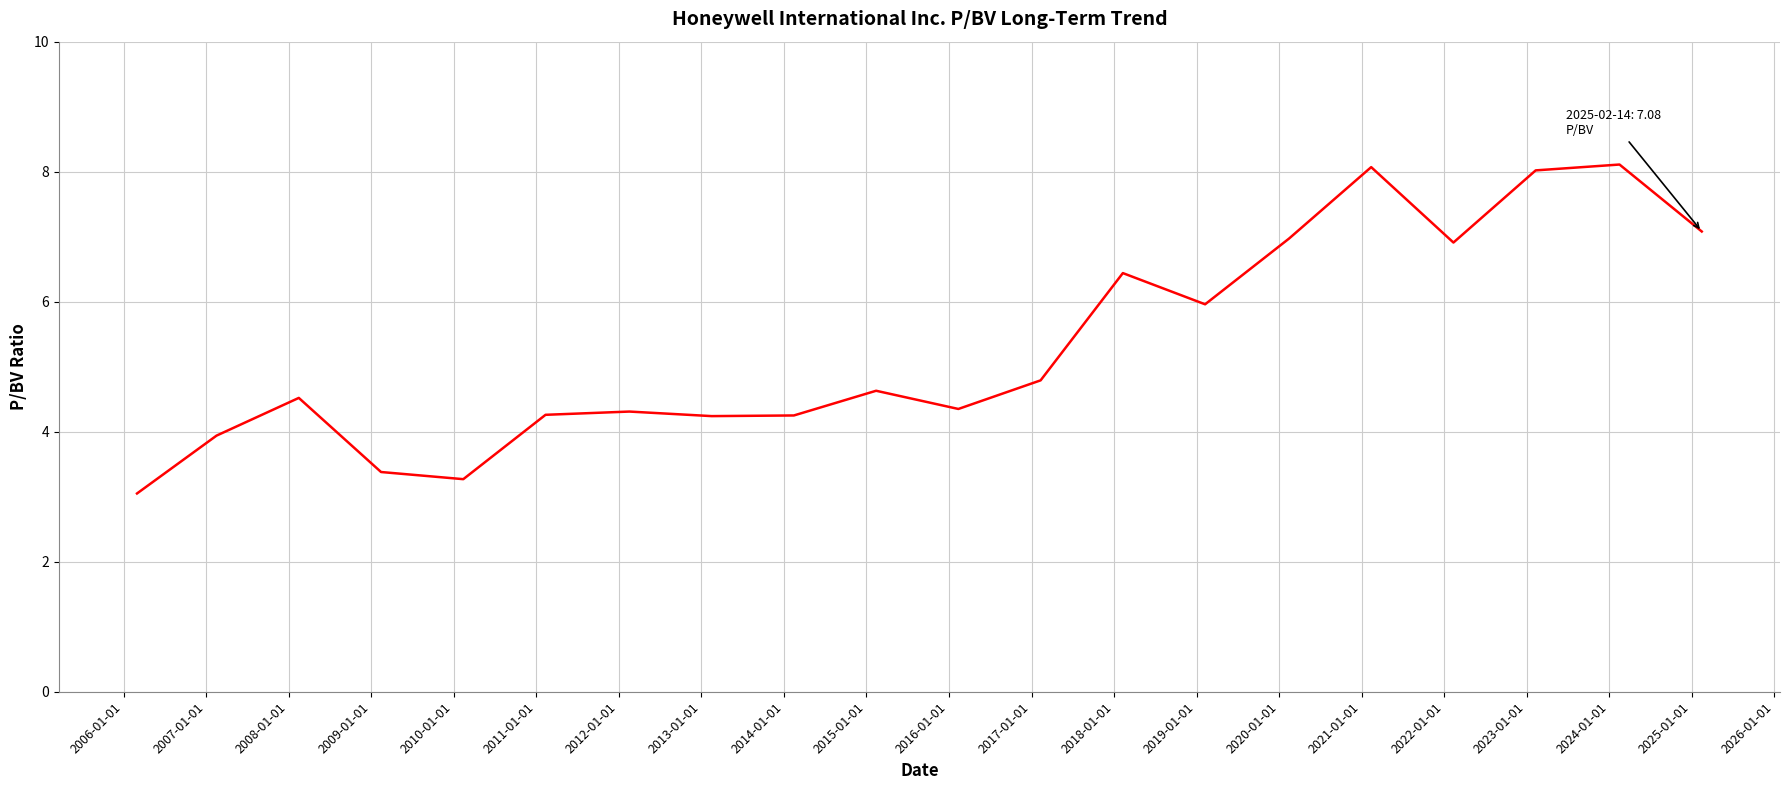

What is the difference between the maximum and minimum values?

5.1